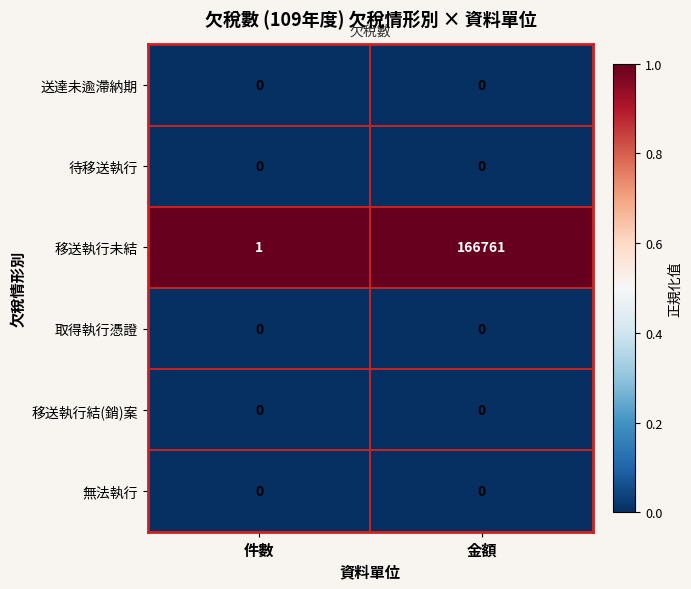

What is the approximate value of 移送執行未結 at 金額, to the nearest 100?

166800